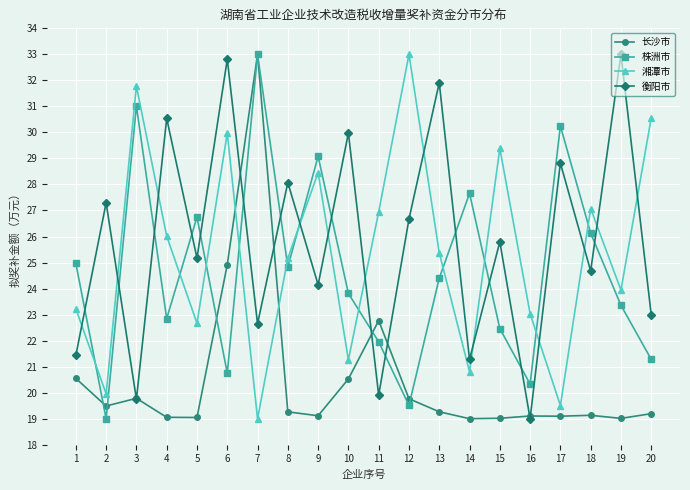

How many intersections are there between 株洲市 and 衡阳市?

15